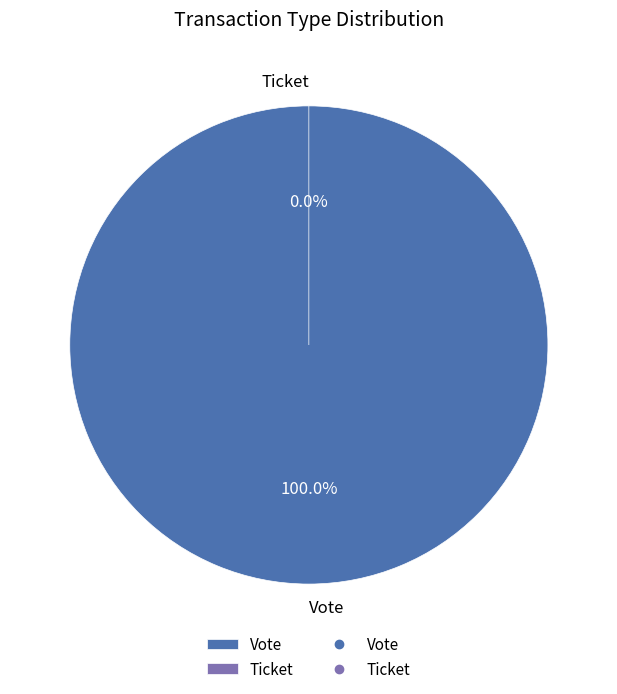

The Vote slice represents 90% of the pie. True or false?

False